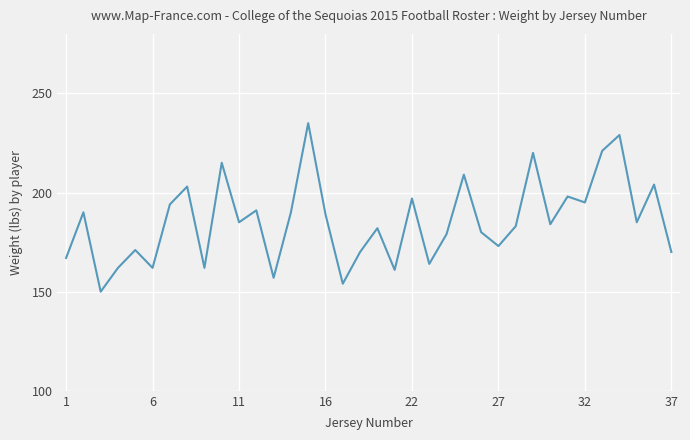

What is the greatest value displayed?

235